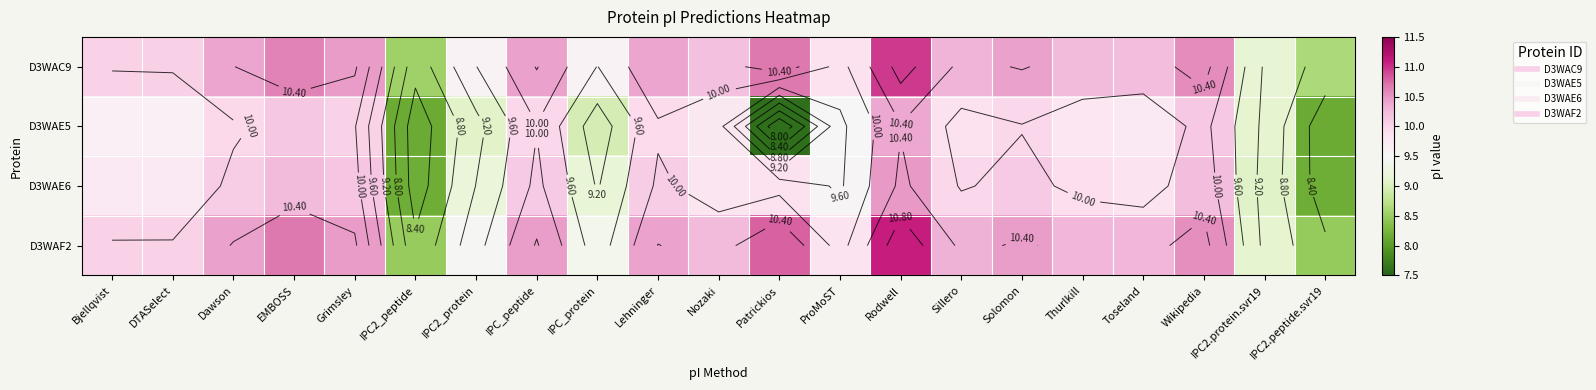

At how many categories does at least one series exceed 9?

19